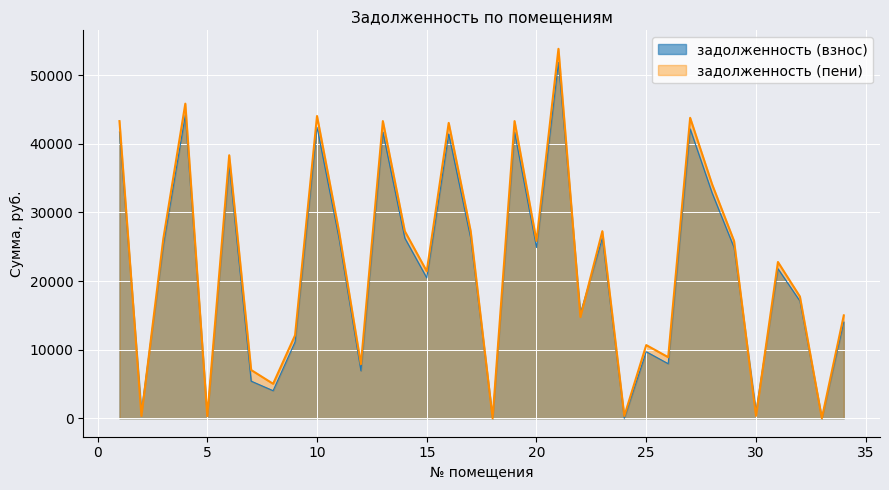

Which has a higher value, 19 or 5?

19